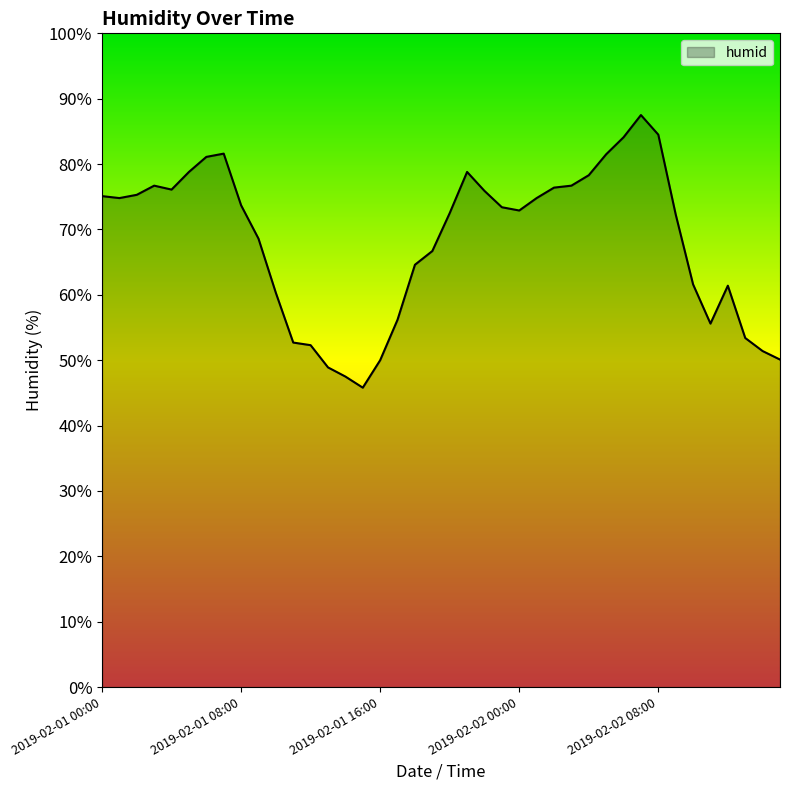

What is the sum of all values?

2729.9